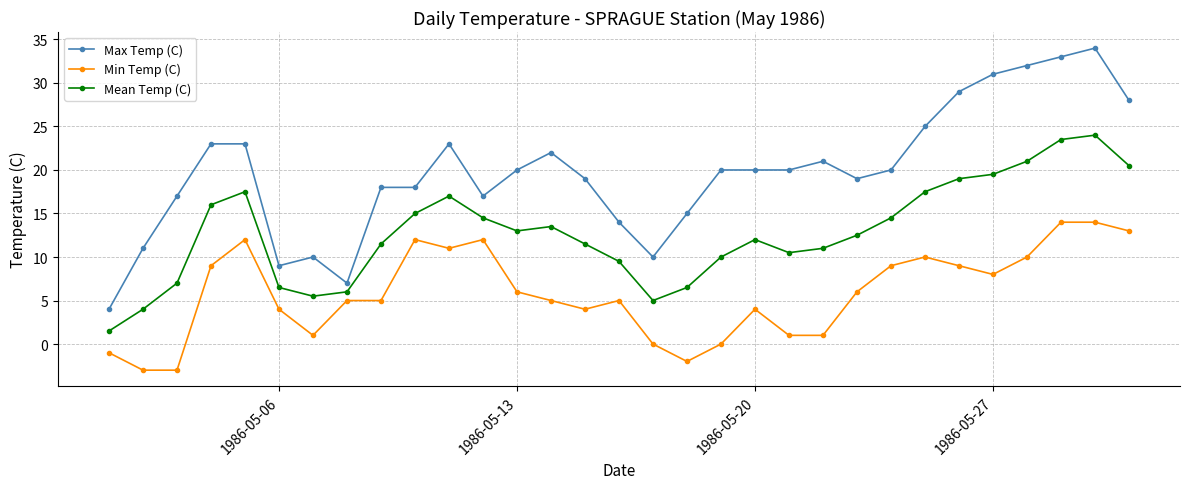

What is the highest value of the Min Temp (C) series?

14.0